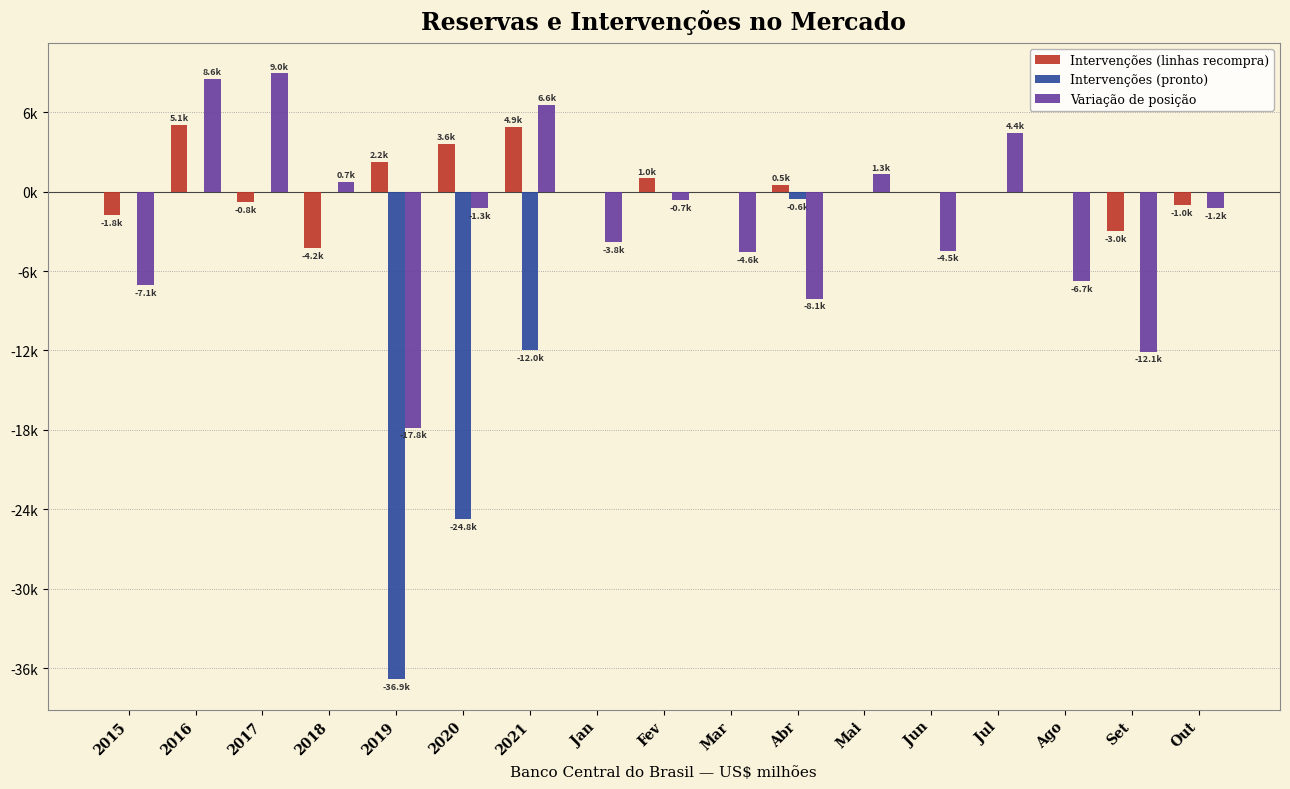

Between 2020 and Set, which series saw the biggest shift?

Intervenções (pronto)